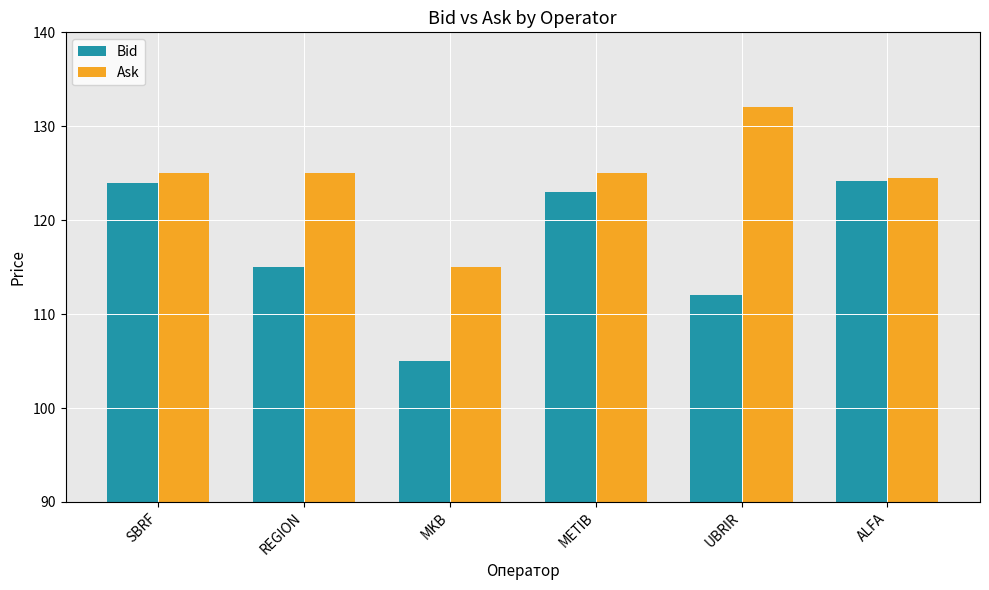

True or false: Bid has a value of 34.6 at UBRIR.

False